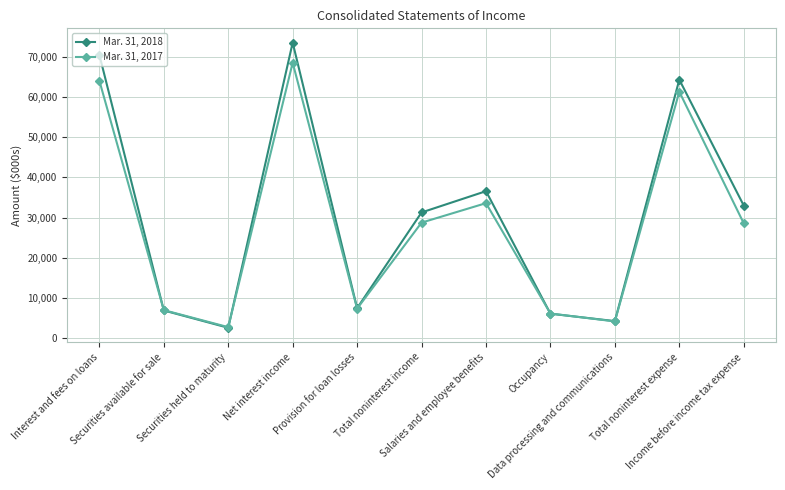

What is the maximum value shown in the chart?

73486